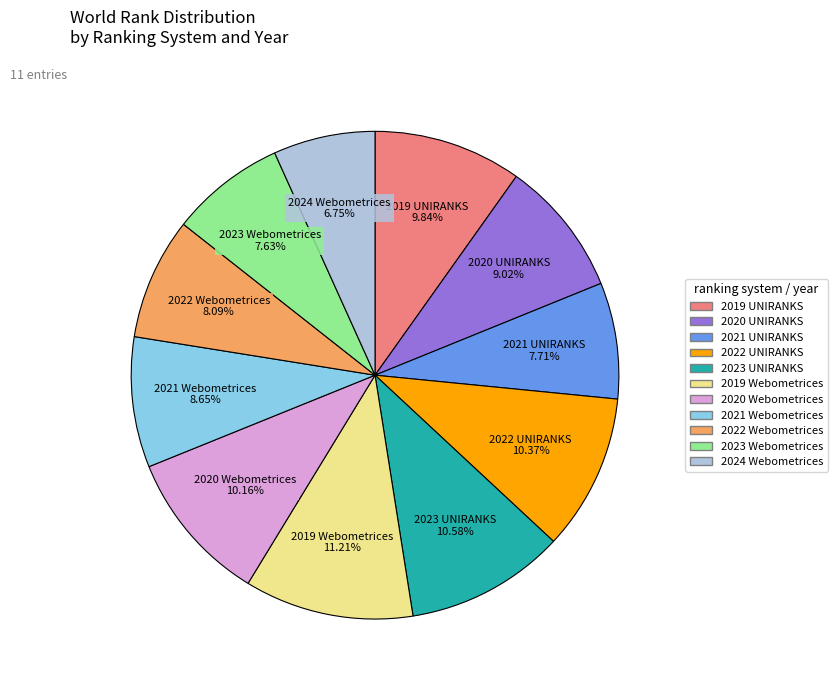

Do 2023 UNIRANKS and 2022 UNIRANKS together represent more than half of the pie?

No